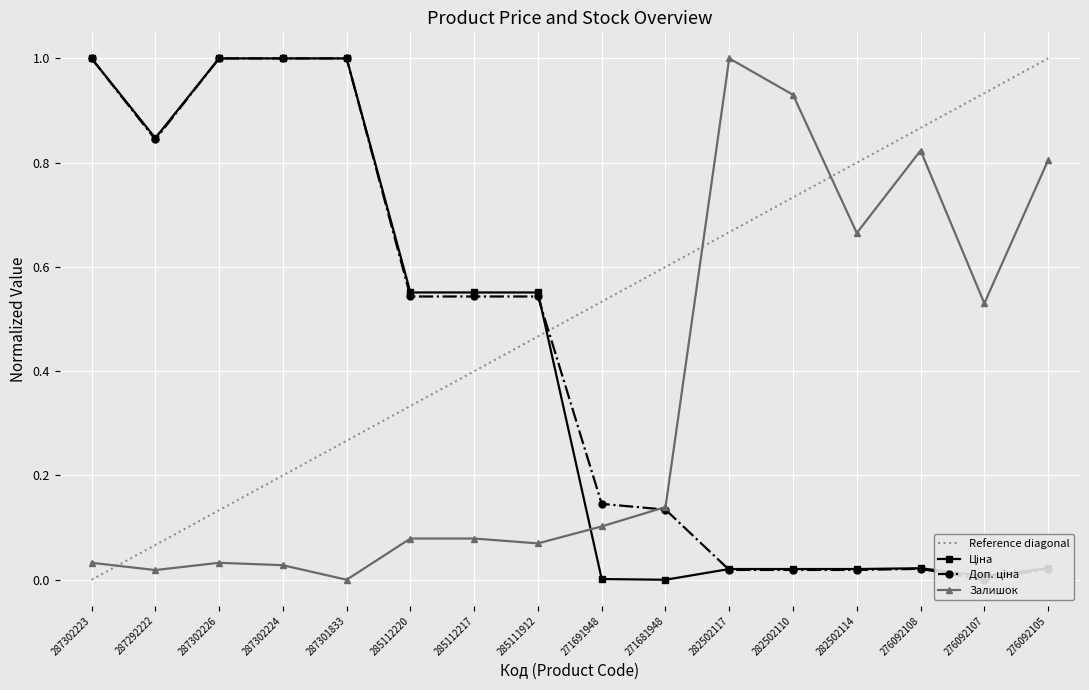

What are all the series names shown in the legend?

Ціна, Доп. ціна, Залишок